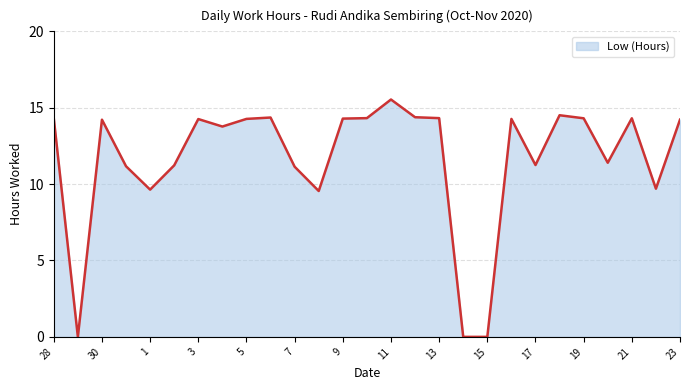

What is the sum of all values?

314.7